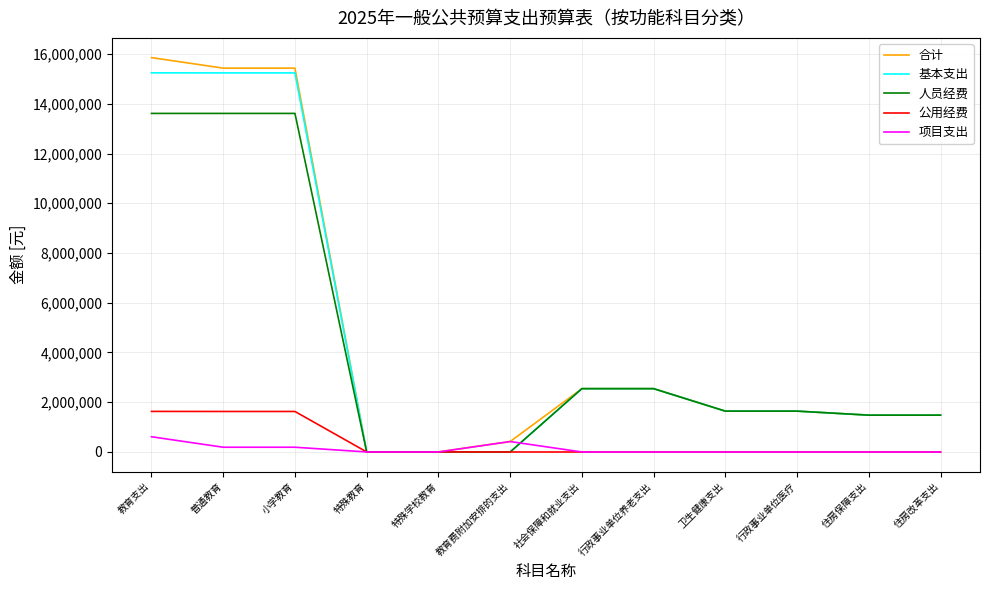

Which category has the highest value across all series?

教育支出